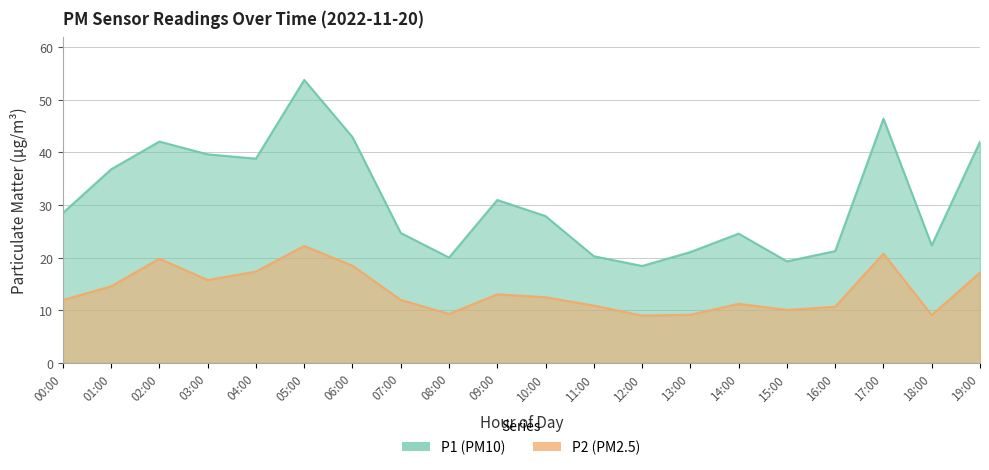

True or false: P2 and P1 cross at least once.

False